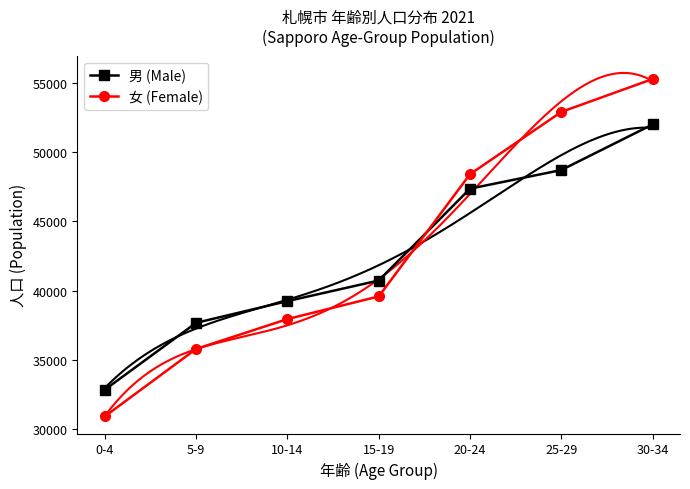

Reading right to left, what are all the values shown in this chart?

男 (Male): 51982	48694	47351	40725	39238	37673	32851
女 (Female): 55259	52887	48395	39578	37943	35792	30927